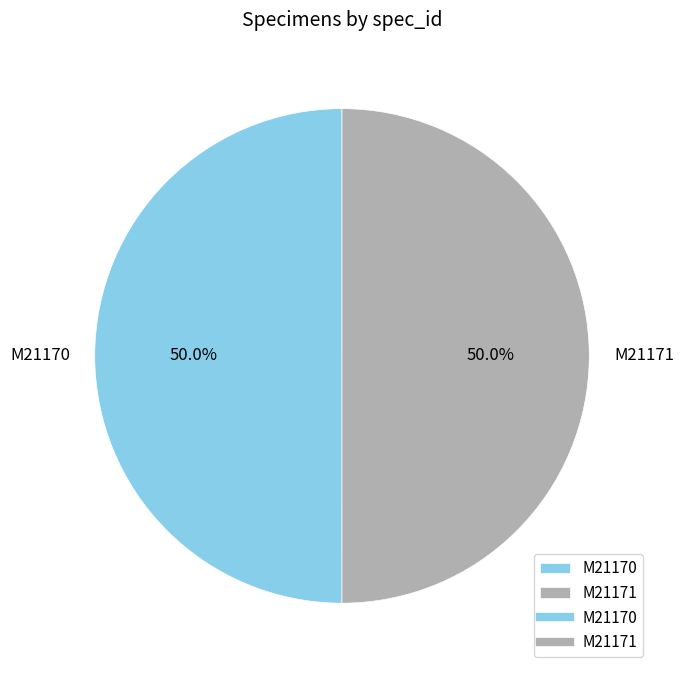

To the nearest percent, what is the average slice percentage?

50%